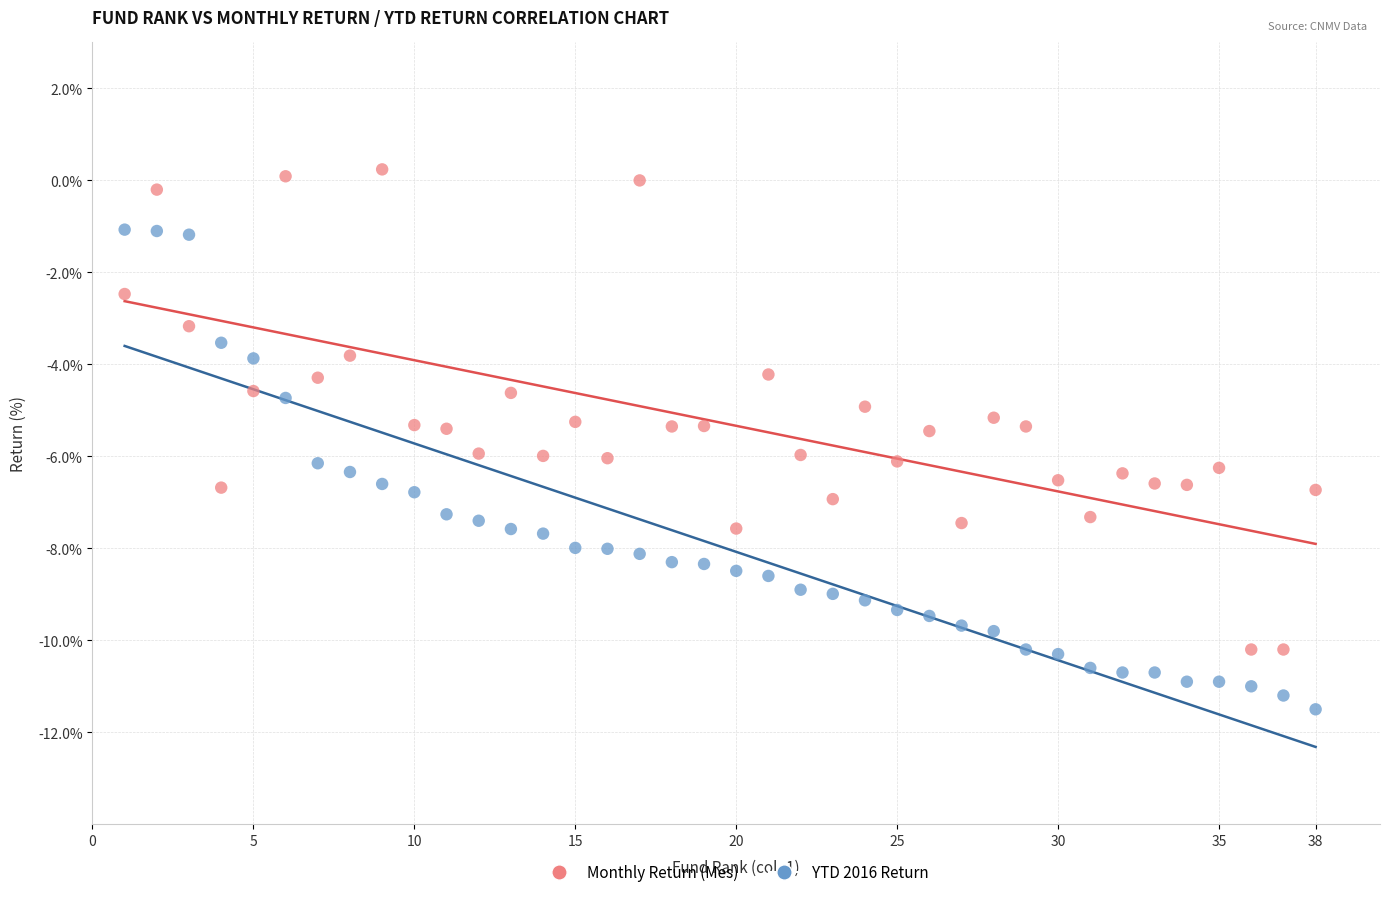

Across all data points, what is the range of X values (max minus min)?

37.0